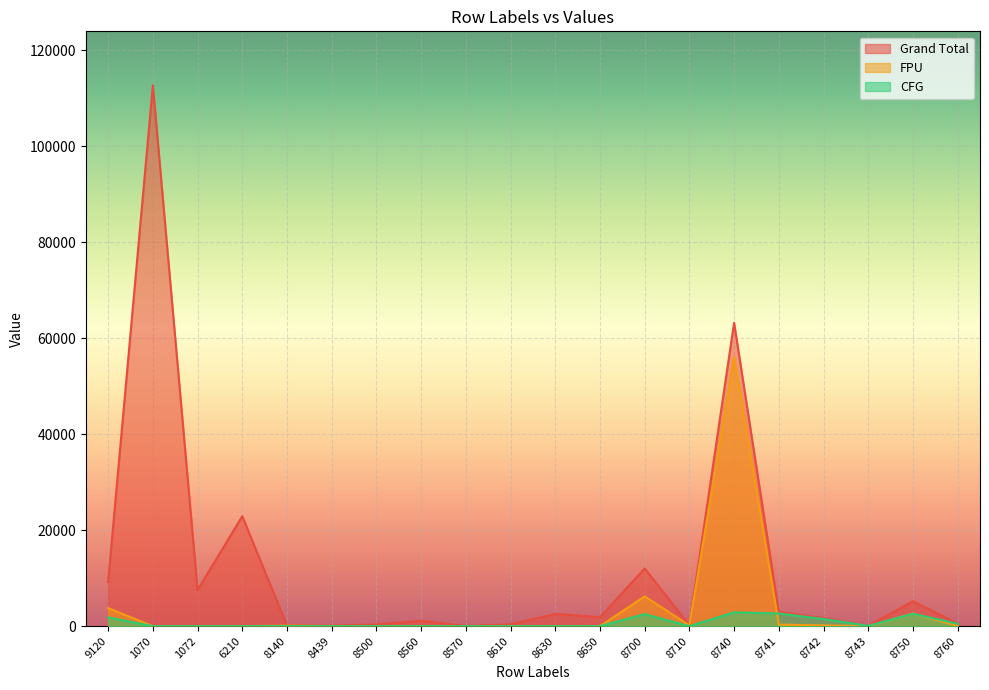

Reading left to right, what are all the values shown in this chart?

Grand Total: 9120=9247.4	1070=112681.8	1072=7521.0	6210=22913.0	8140=110.6	8439=97.0	8500=370.8	8560=1130.0	8570=19.4	8610=370.8	8630=2561.5	8650=1854.3	8700=12019.2	8710=155.6	8740=63209.9	8741=2961.6	8742=1660.2	8743=60.1	8750=5196.9	8760=536.4
FPU: 9120=3756.4	1070=0.0	1072=0.0	6210=0.0	8140=110.6	8439=0.0	8500=0.0	8560=0.0	8570=0.0	8610=0.0	8630=0.0	8650=0.0	8700=6198.1	8710=155.6	8740=56076.9	8741=320.6	8742=158.9	8743=0.0	8750=2611.5	8760=43.1
CFG: 9120=1823.4	1070=0.0	1072=0.0	6210=0.0	8140=0.0	8439=0.0	8500=0.0	8560=0.0	8570=0.0	8610=0.0	8630=0.0	8650=0.0	8700=2496.8	8710=0.0	8740=2878.5	8741=2641.0	8742=1485.5	8743=60.1	8750=2585.4	8760=493.3